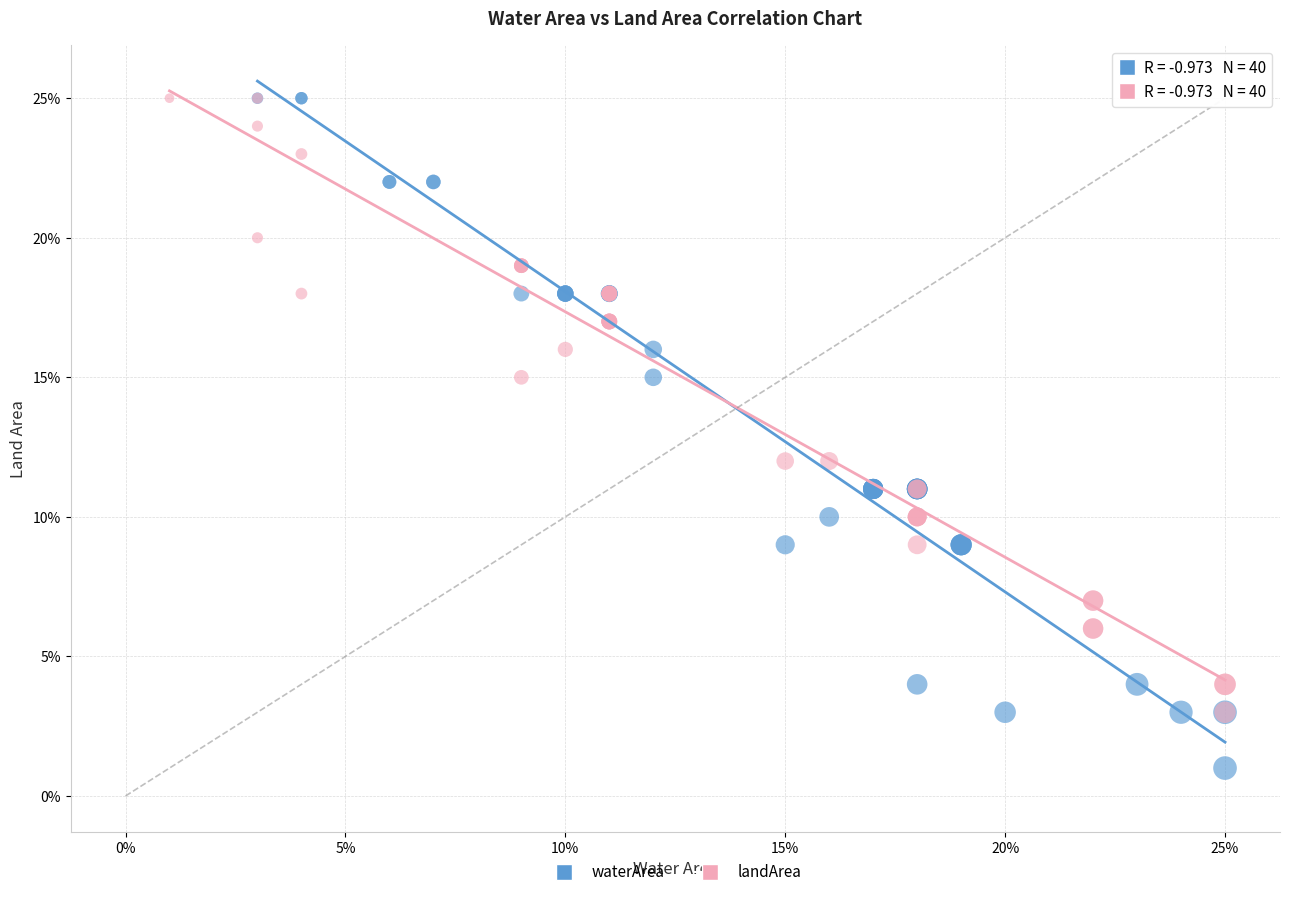

What are all the series names shown in the legend?

waterArea, landArea